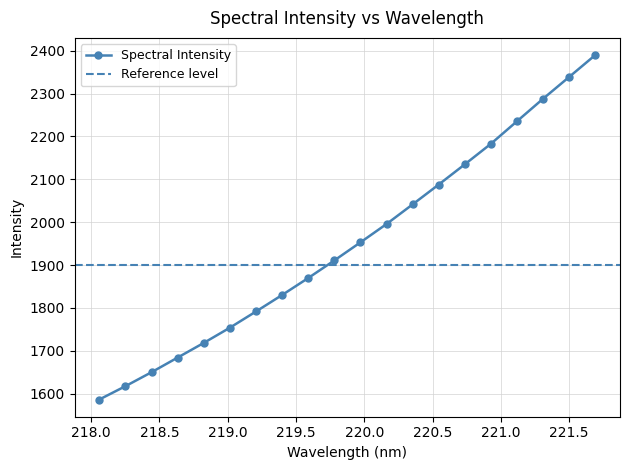

True or false: the data has more than 1 interior local peaks.

False